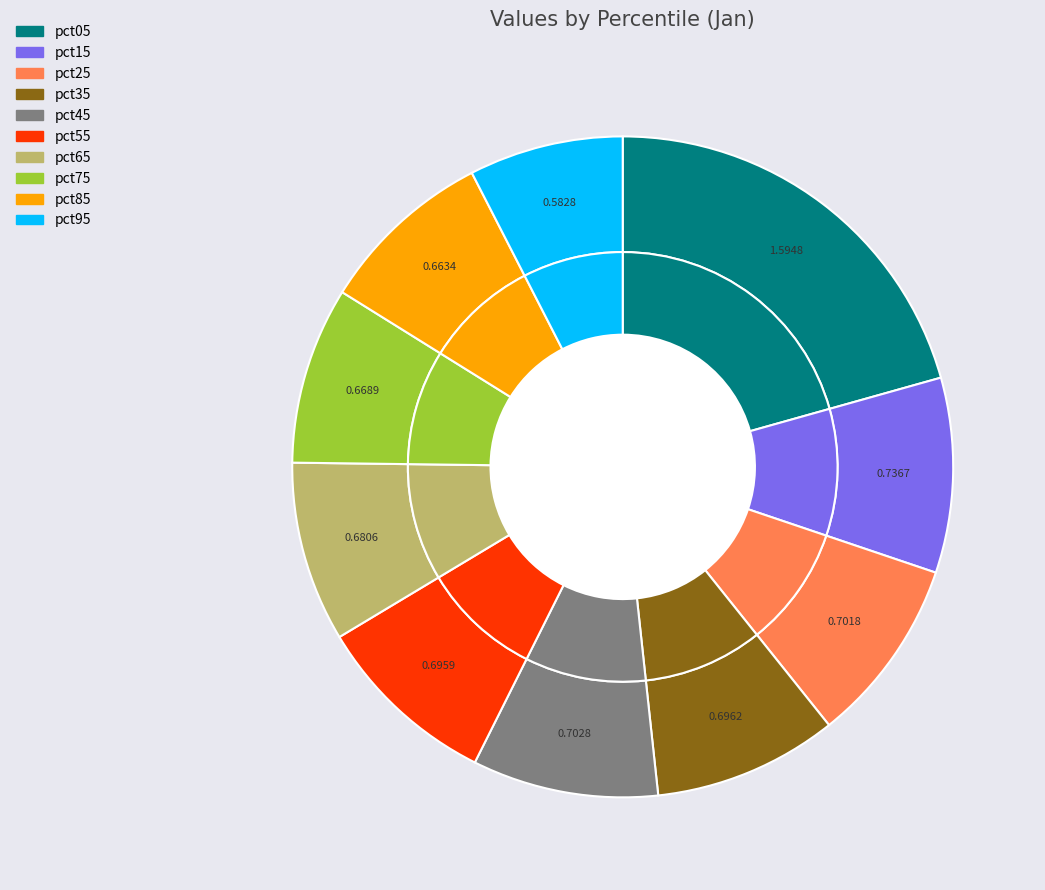

True or false: pct45 accounts for 9% of the total.

True